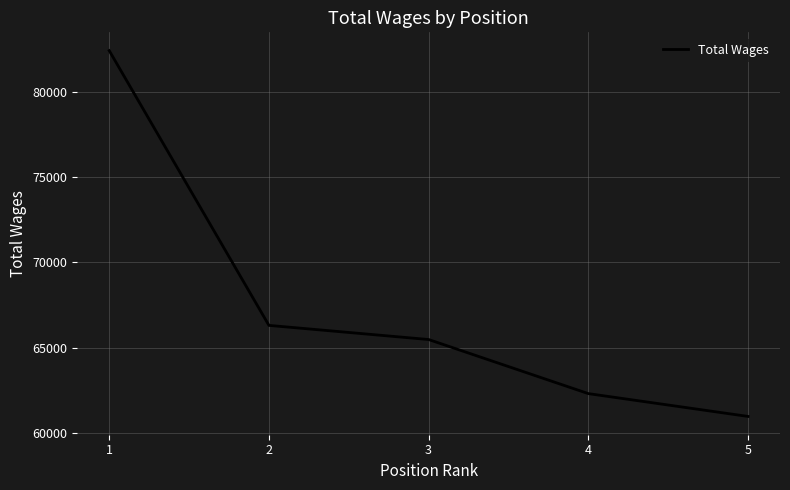

Approximately how many times larger is the value at 4 compared to 2?

0.9